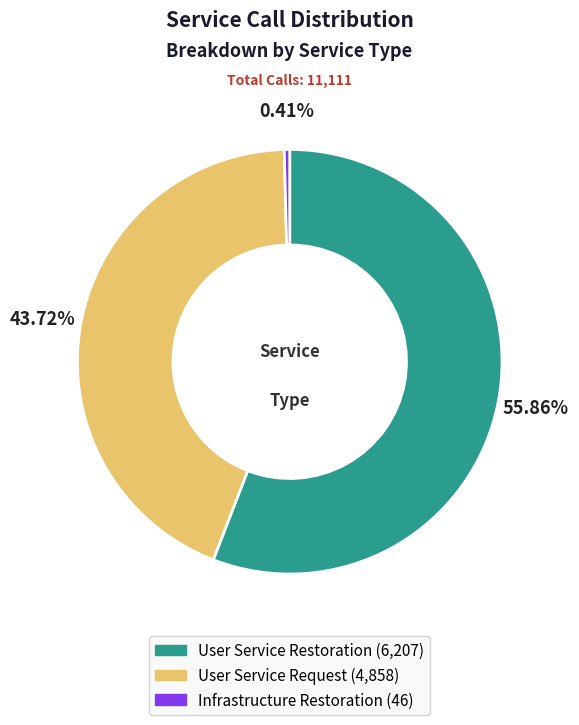

To the nearest percent, what is the average slice percentage?

33%